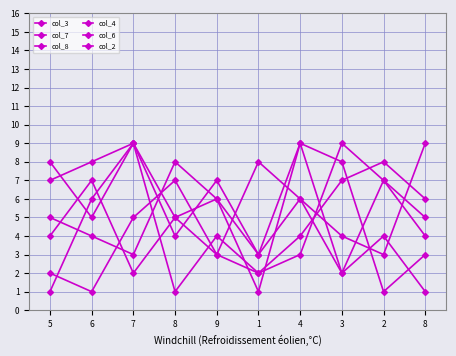

What is the label of the 1st point from the left?

5